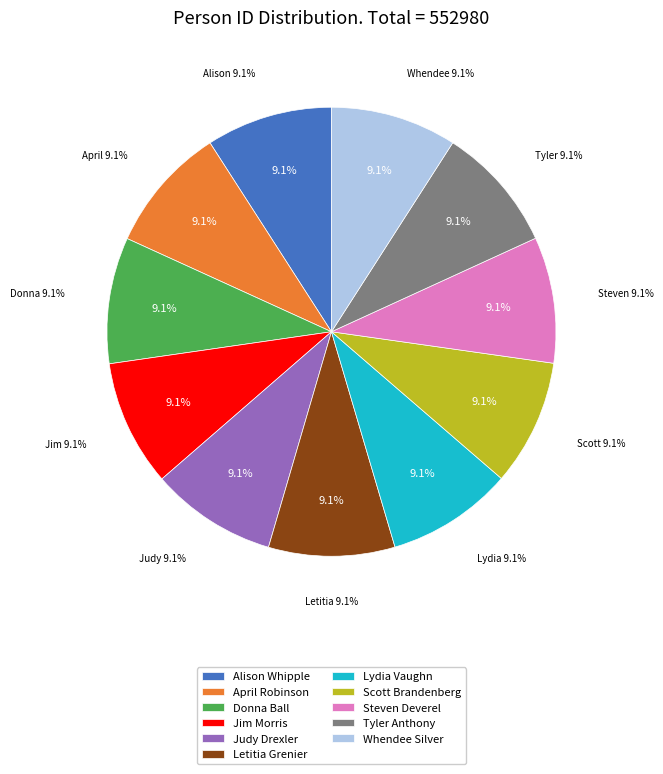

Approximately how many times larger is the value at April Robinson compared to Judy Drexler?

1.0